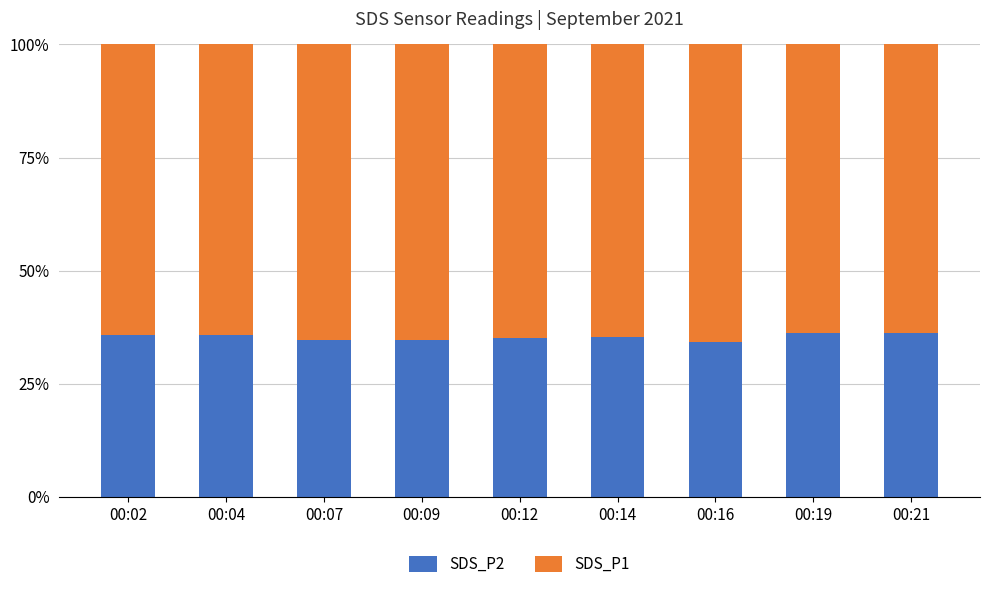

What is the difference between the SDS_P2 values at 00:02 and 00:12?

0.6